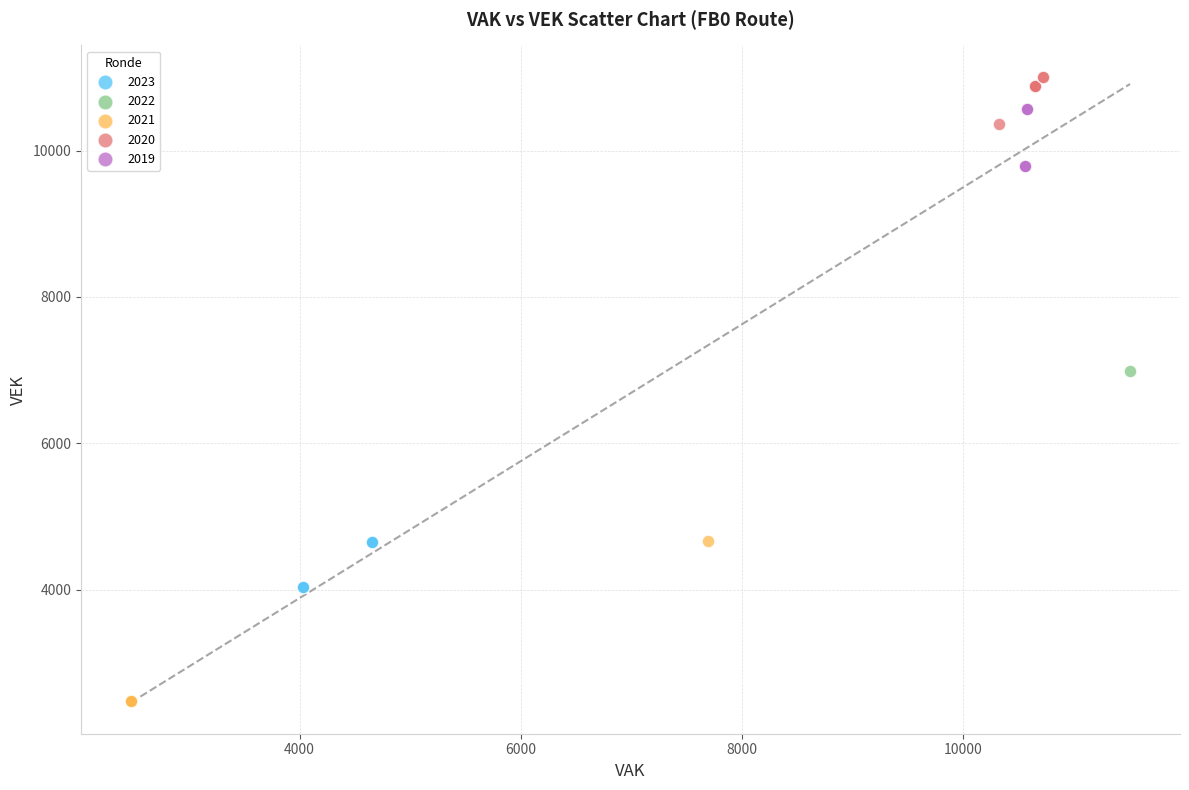

Which series has the largest Y range (max minus min)?

2022